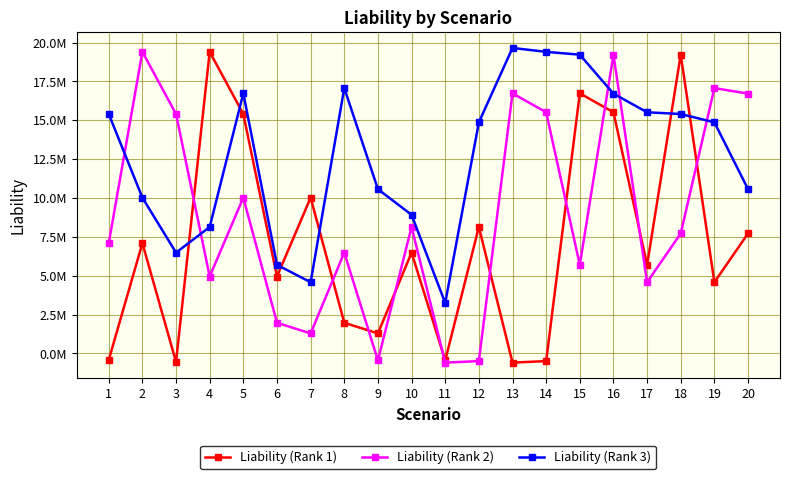

What is the total value across all series at 8?

25530925.7